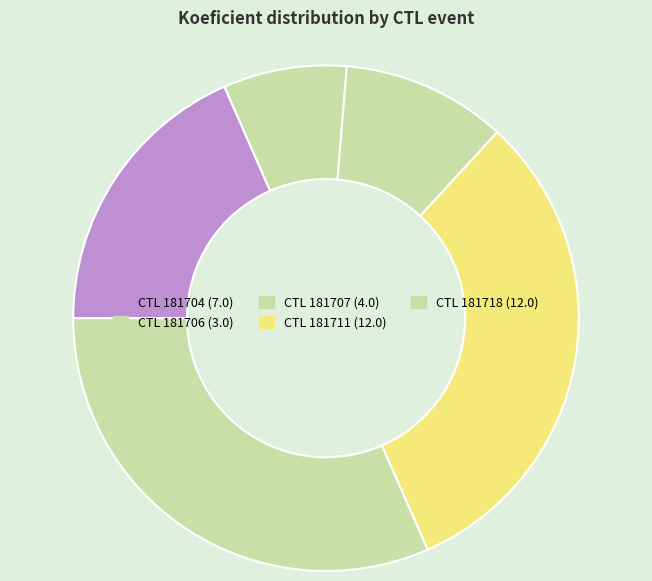

How many slices are in this pie chart?

5